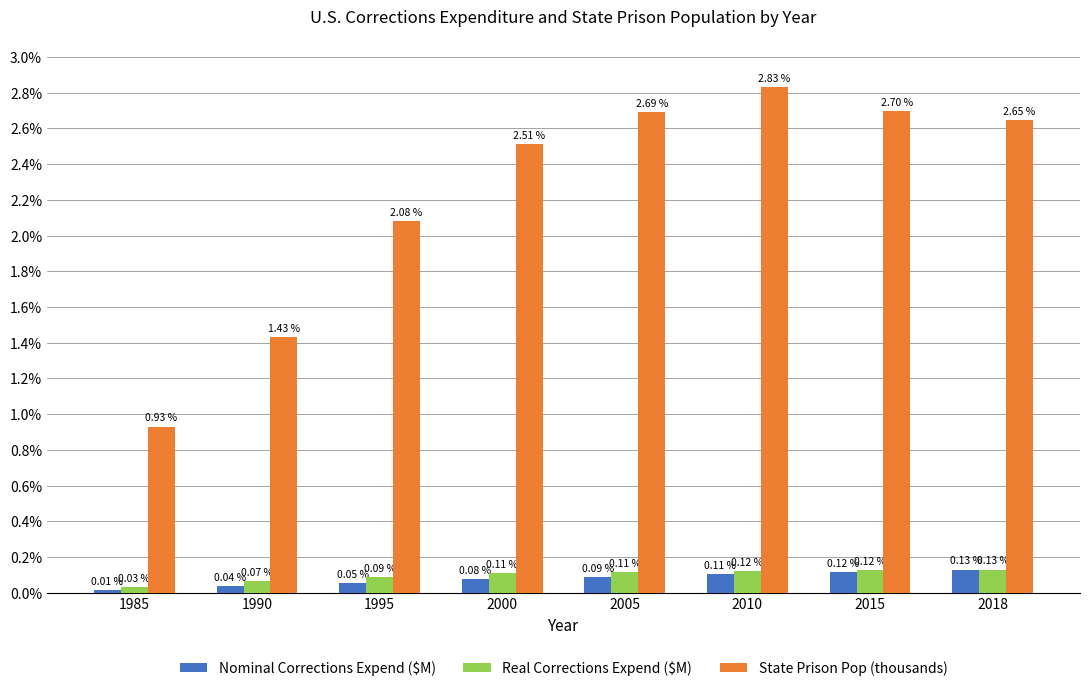

At how many categories does at least one series exceed 1?

7